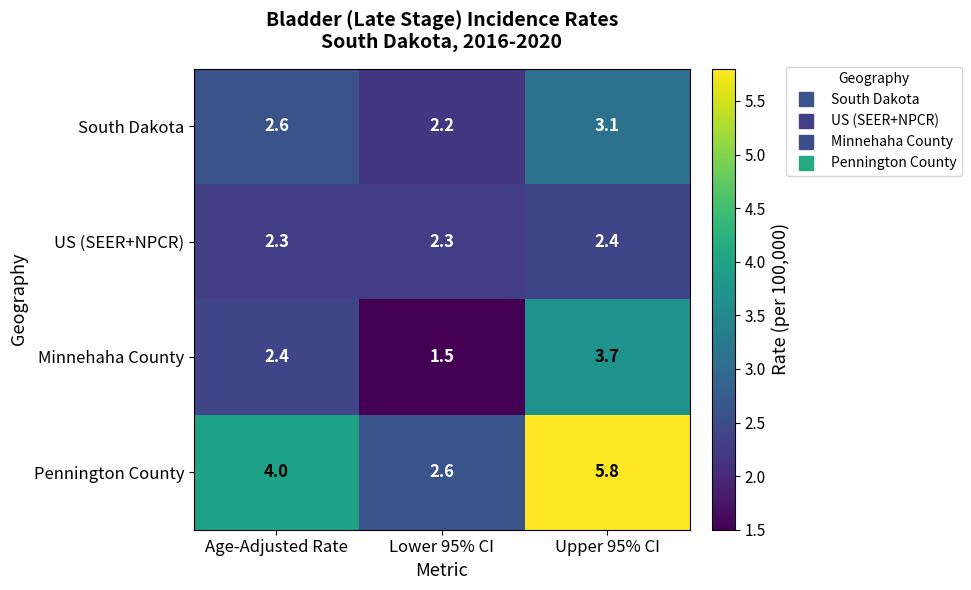

What is the sum of the US (SEER+NPCR) values at Upper 95% CI and Age-Adjusted Rate?

4.7